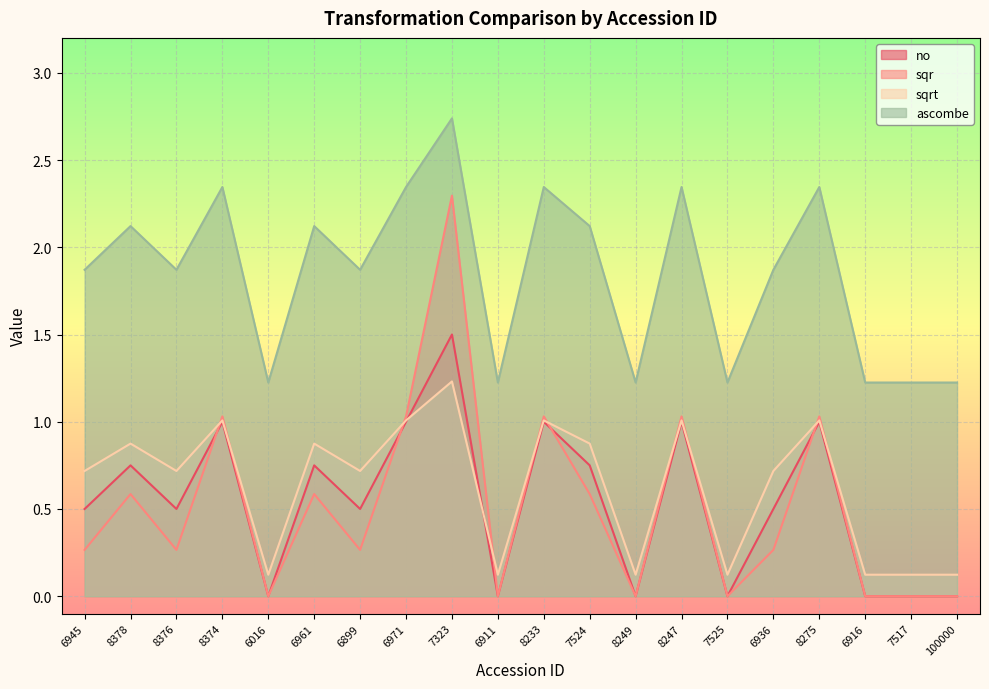

At which label is sqr closest to 1?

8374